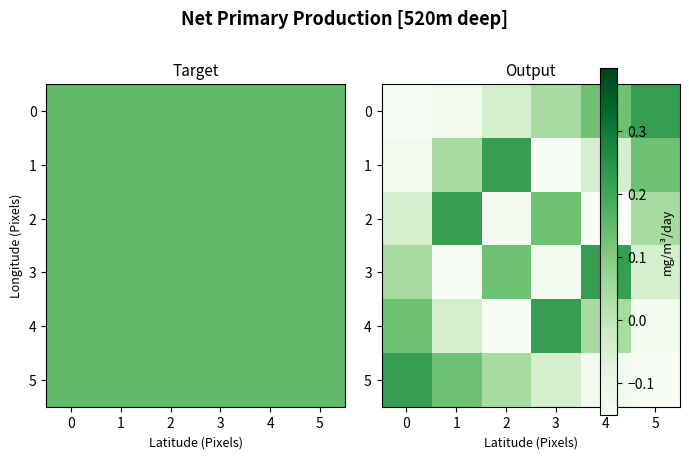

How many data points does each series have?

6